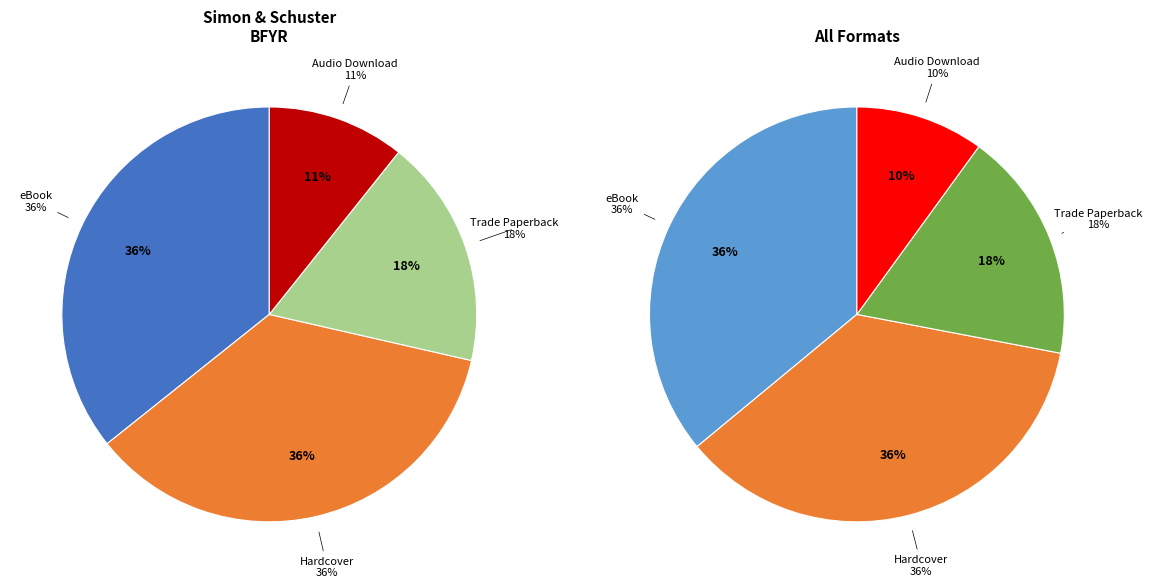

How many segments does this pie chart have?

4